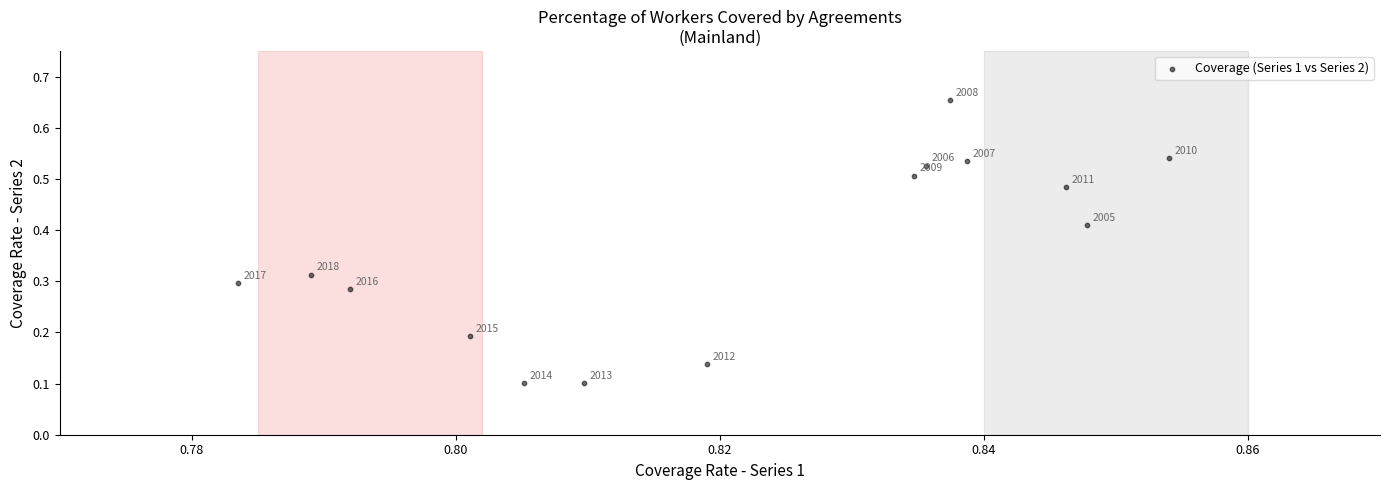

What is the range of Y values (max minus min)?

0.6